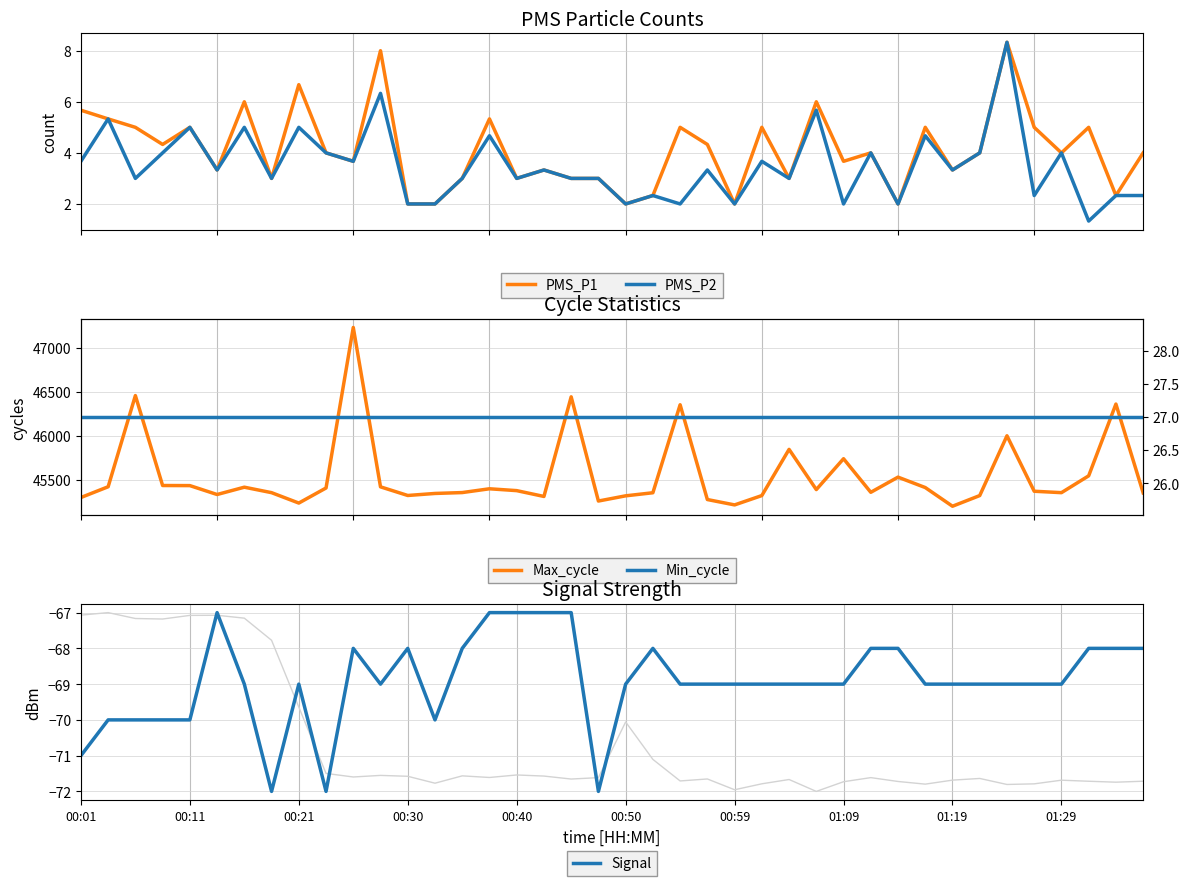

What is the spread (max minus min) of values at 22?

46420.0